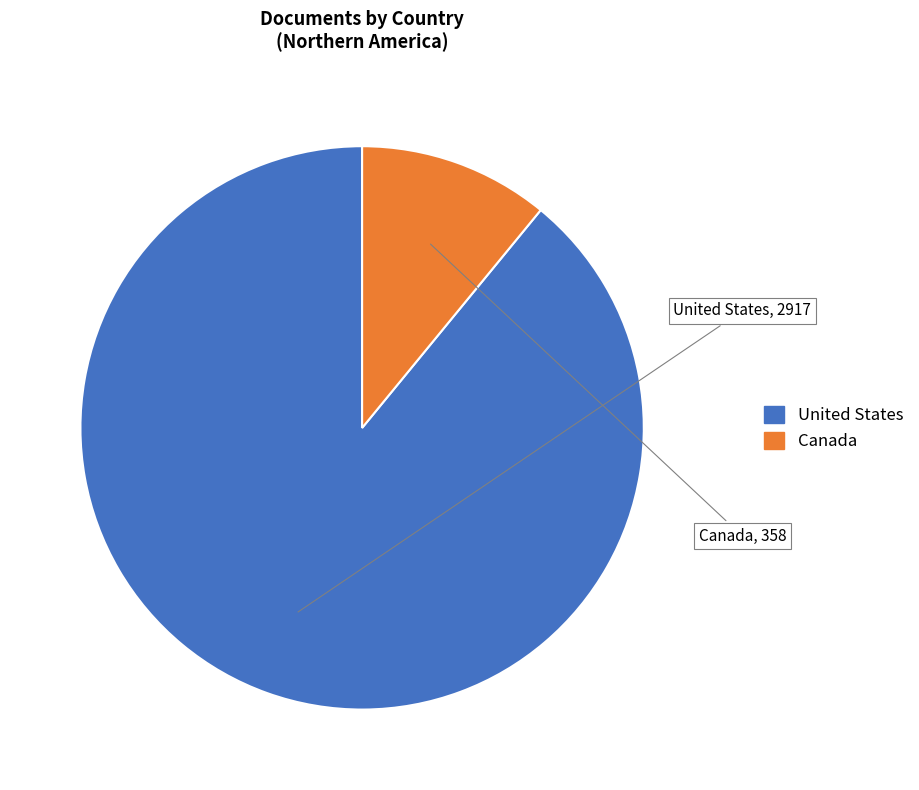

Count the number of slices in the pie.

2